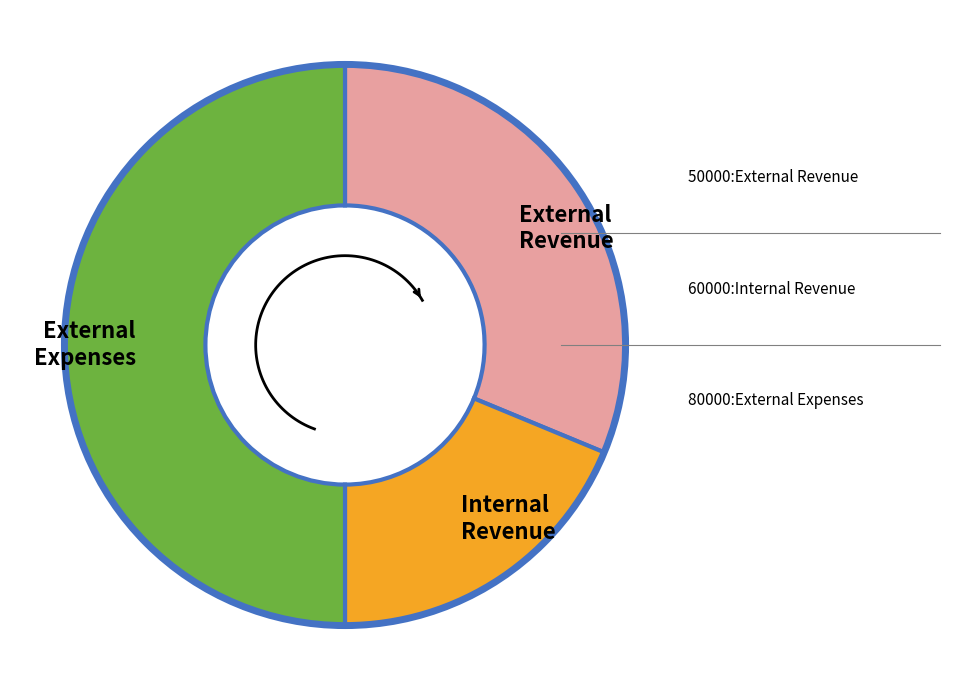

What is the smallest slice in the pie chart?

60000:Internal Revenue